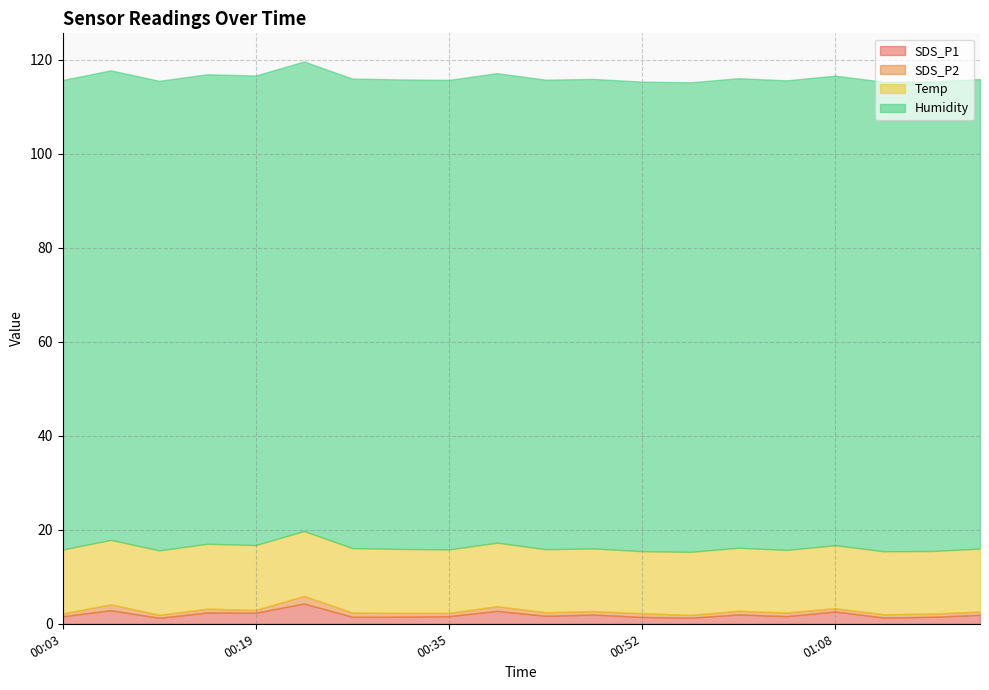

How many lines are shown in the chart?

4